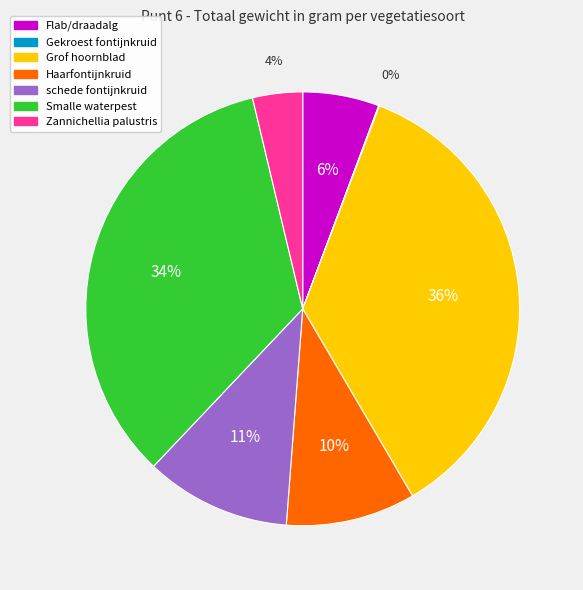

Approximately how many times larger is the value at Flab/draadalg compared to schede fontijnkruid?

0.5